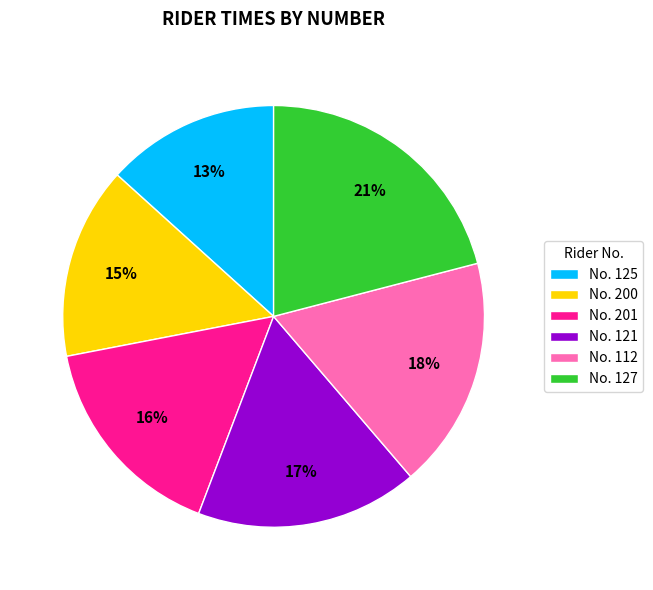

How many segments does this pie chart have?

6